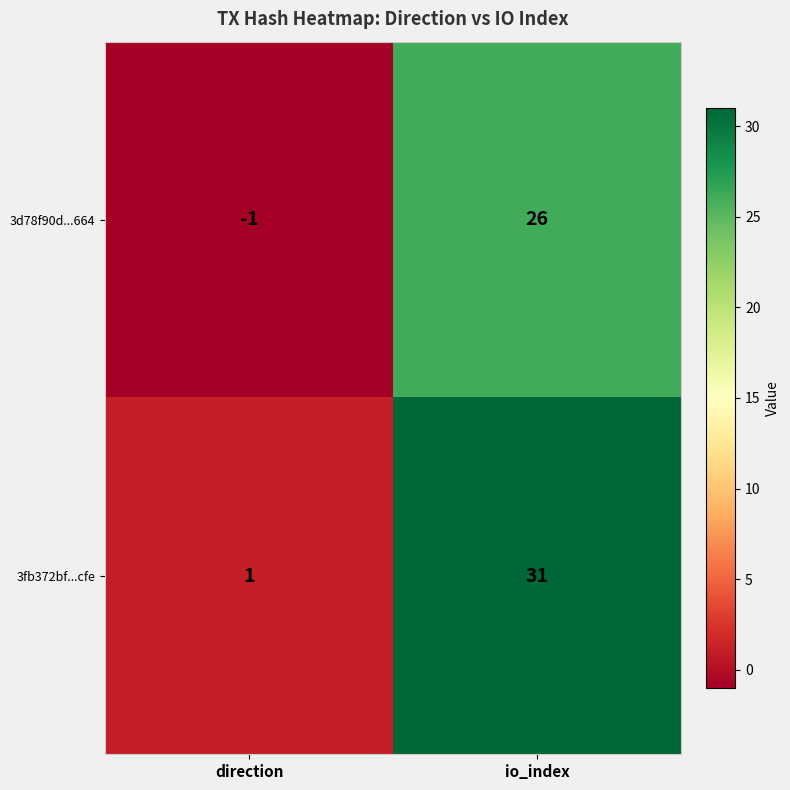

Where is 3fb372bf...cfe nearest to the value 16?

direction